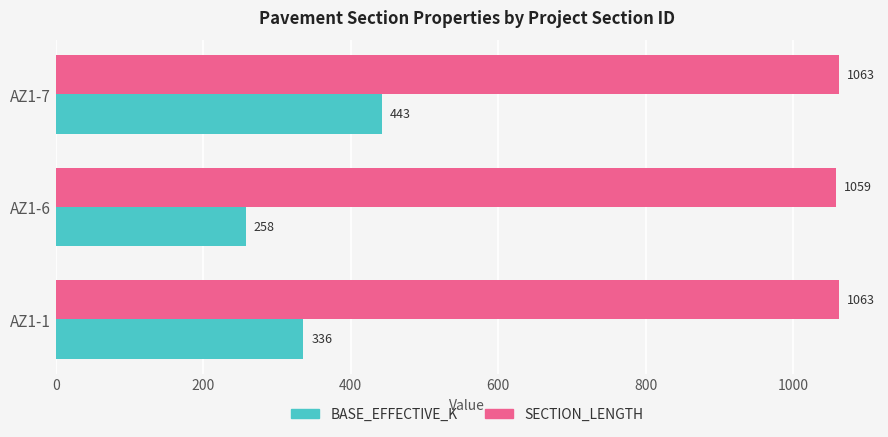

What are all the series names shown in the legend?

BASE_EFFECTIVE_K, SECTION_LENGTH